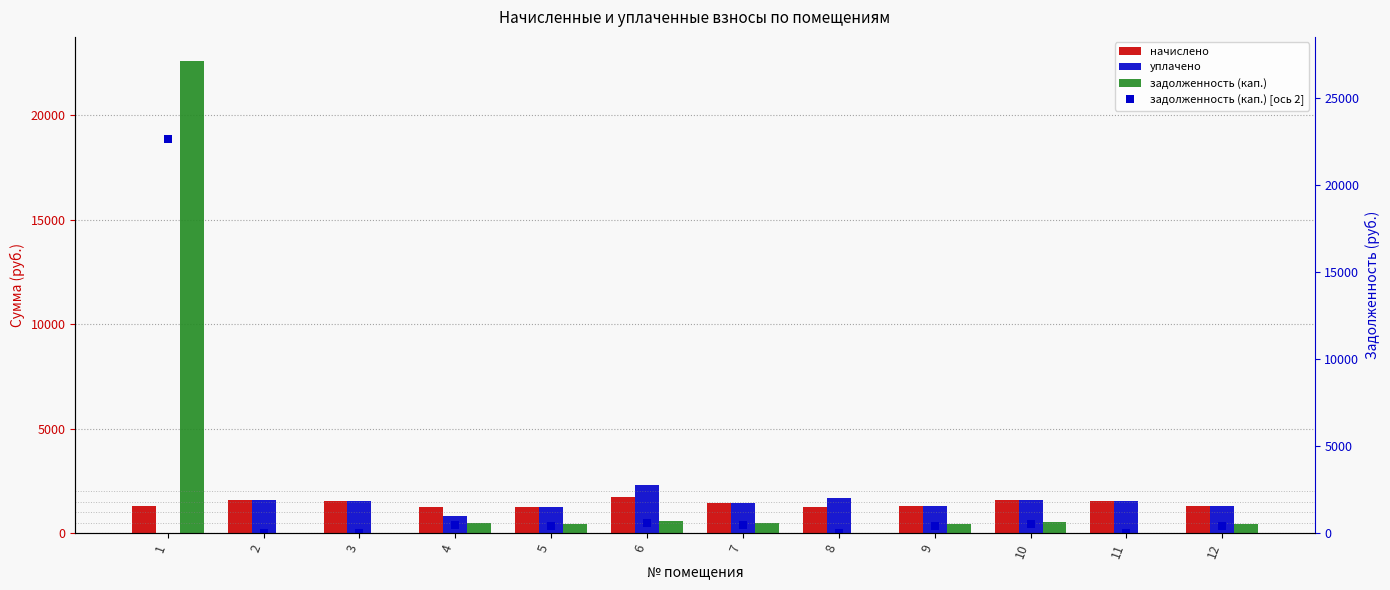

Reading left to right, transcribe all the data shown in this chart.

начислено: 1283.1	1561.7	1543.4	1272.1	1246.4	1737.7	1462.7	1250.1	1290.4	1569.1	1514.1	1305.1
уплачено: 0.0	1561.7	1543.4	807.9	1246.4	2316.9	1462.7	1666.8	1290.4	1569.1	1514.1	1305.1
задолженность (кап.): 22624.1	0.0	0.0	464.1	415.5	579.4	487.6	0.0	430.1	523.0	0.7	435.0
задолженность (кап.) [ось 2]: 22624.1	0.0	0.0	464.1	415.5	579.4	487.6	0.0	430.1	523.0	0.7	435.0